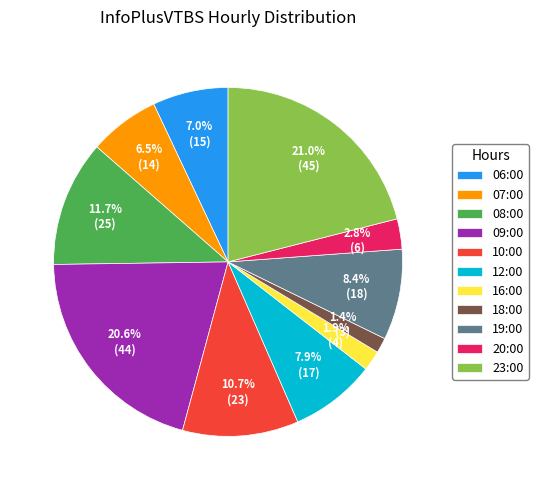

Approximately how many times larger is the value at 10:00 compared to 12:00?

1.4